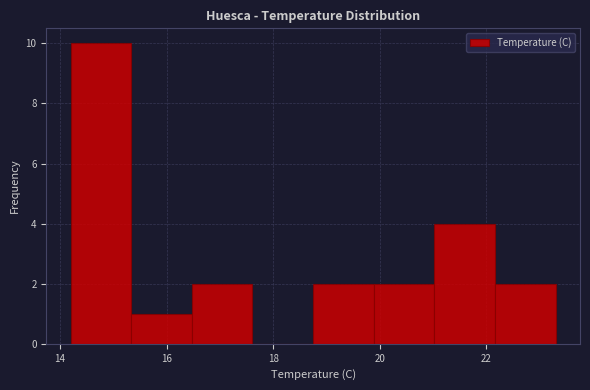

How tall is the bar that spans 21.0 to 22.2 on the x-axis? Neither the bar edges nor the heights are printed on the chart, so give them approximately, as read against the axes.

4